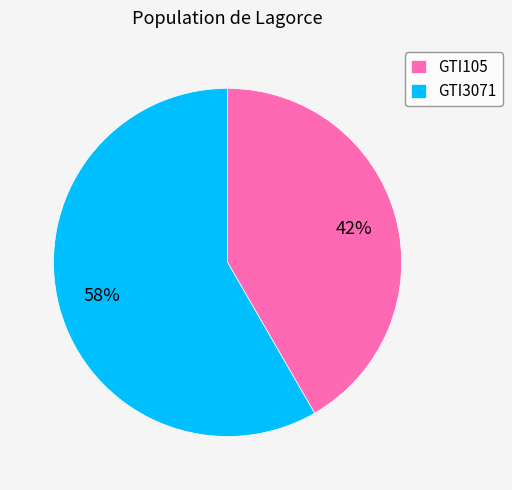

Is GTI105 the majority of the pie?

No